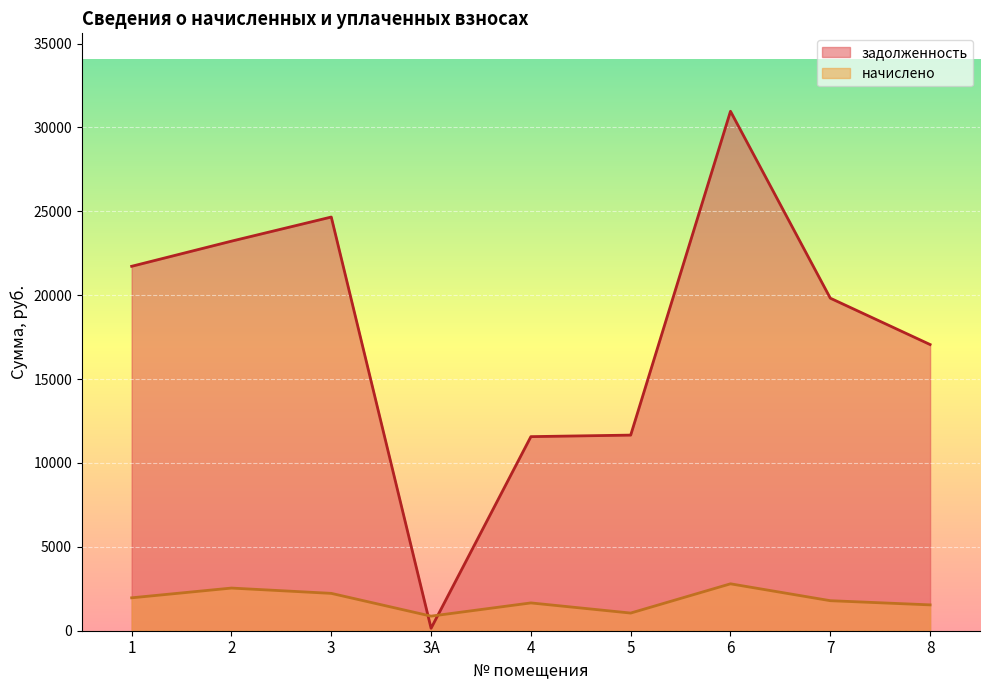

What is the difference between the задолженность values at 1 and 3?

2936.9